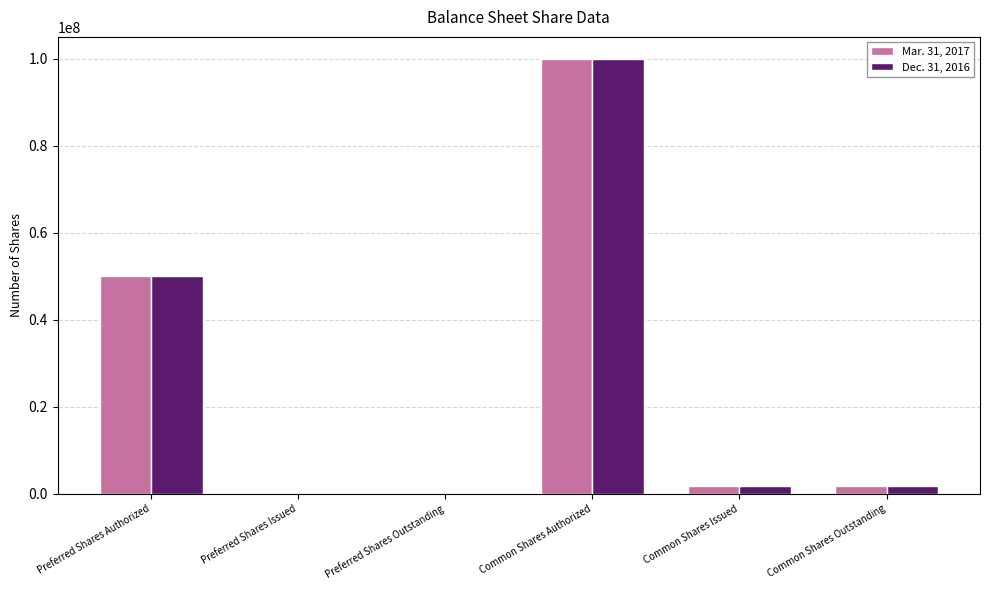

Is it true that Dec. 31, 2016 equals 0 at Preferred Shares Issued?

True